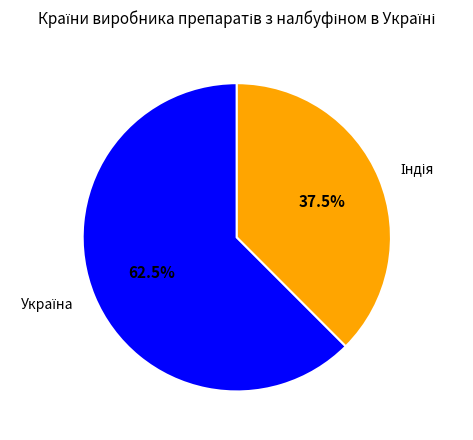

Is there a majority slice in this chart?

Yes